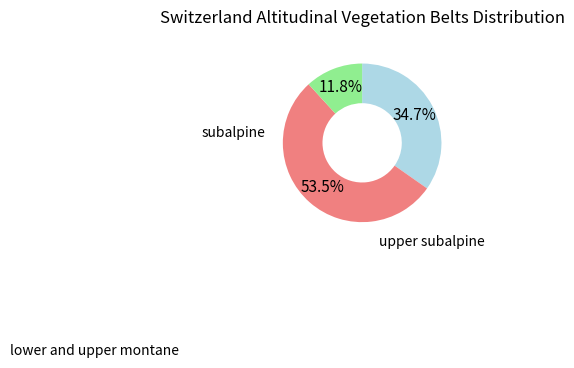

How many segments does this pie chart have?

3